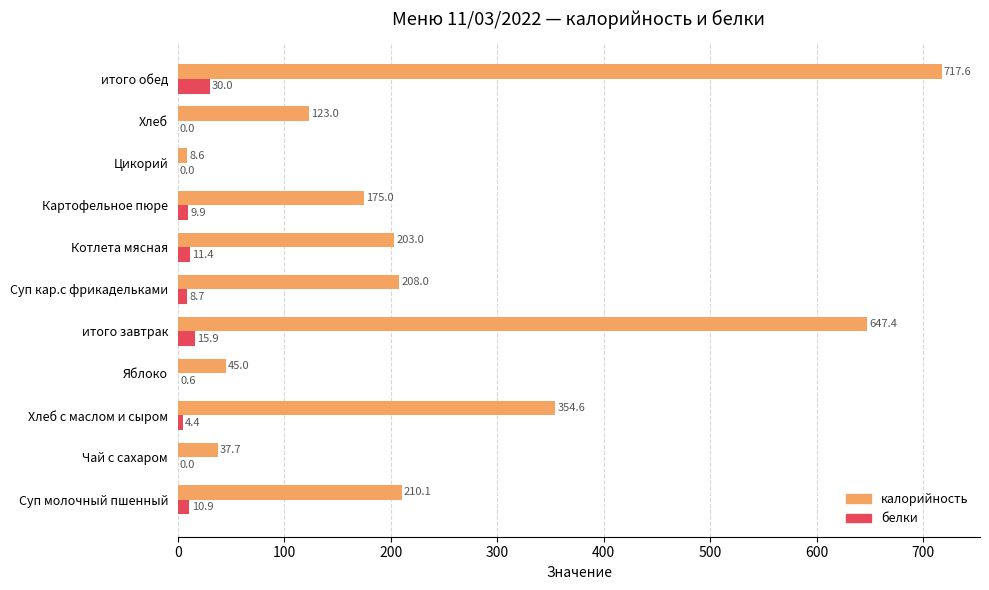

At which category is the sum across all series the highest?

итого обед